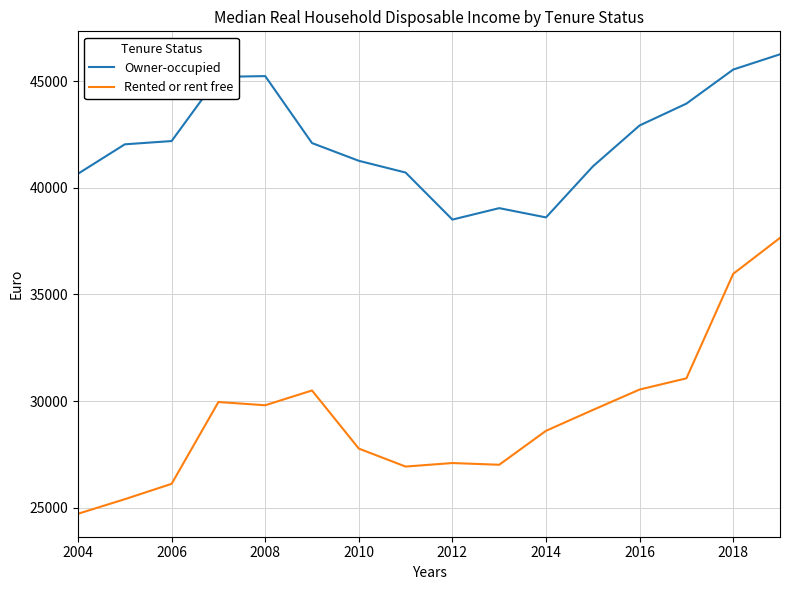

Which series has the widest spread of values?

Rented or rent free